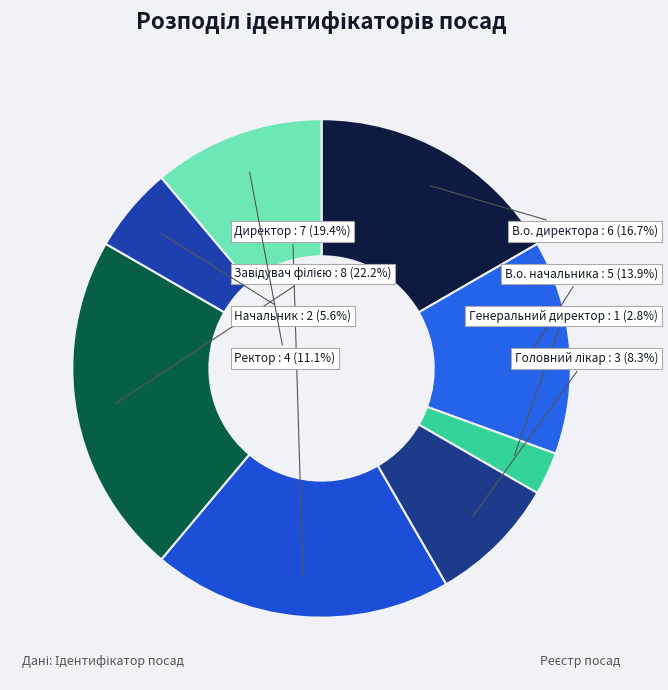

To the nearest percent, what portion does Директор represent?

19%